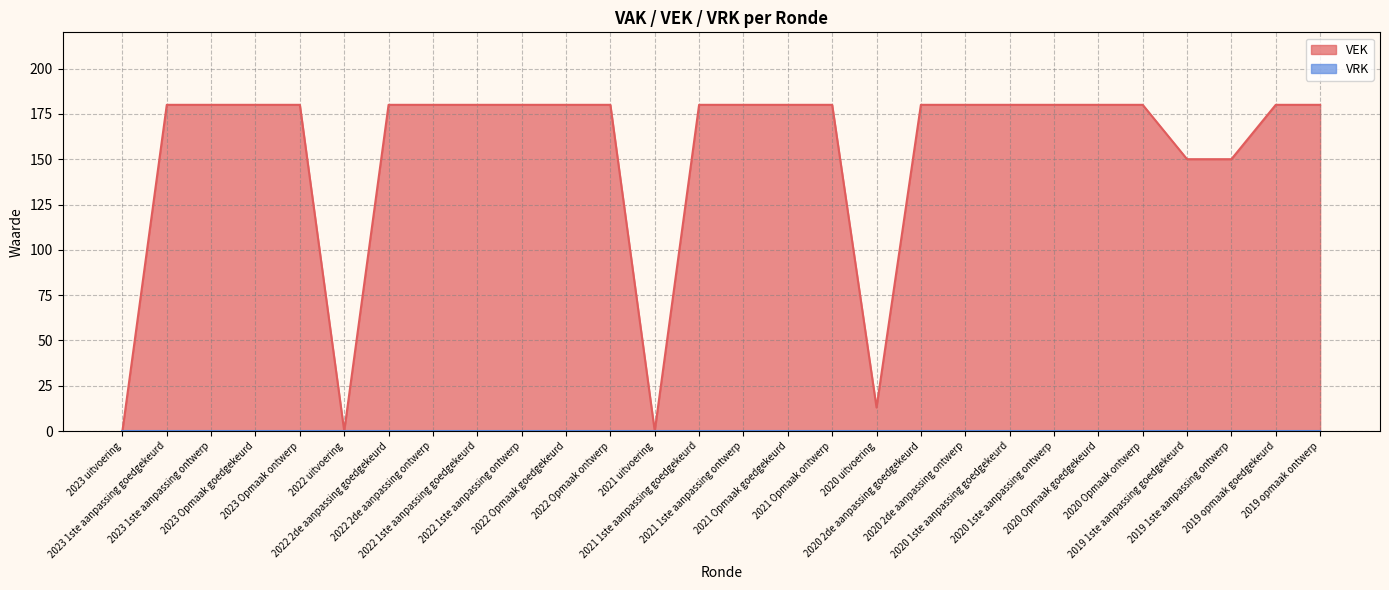

List the labels in order of value, largest first.

2023 1ste aanpassing goedgekeurd, 2023 1ste aanpassing ontwerp, 2023 Opmaak goedgekeurd, 2023 Opmaak ontwerp, 2022 2de aanpassing goedgekeurd, 2022 2de aanpassing ontwerp, 2022 1ste aanpassing goedgekeurd, 2022 1ste aanpassing ontwerp, 2022 Opmaak goedgekeurd, 2022 Opmaak ontwerp, 2021 1ste aanpassing goedgekeurd, 2021 1ste aanpassing ontwerp, 2021 Opmaak goedgekeurd, 2021 Opmaak ontwerp, 2020 2de aanpassing goedgekeurd, 2020 2de aanpassing ontwerp, 2020 1ste aanpassing goedgekeurd, 2020 1ste aanpassing ontwerp, 2020 Opmaak goedgekeurd, 2020 Opmaak ontwerp, 2019 opmaak goedgekeurd, 2019 opmaak ontwerp, 2019 1ste aanpassing goedgekeurd, 2019 1ste aanpassing ontwerp, 2020 uitvoering, 2023 uitvoering, 2022 uitvoering, 2021 uitvoering